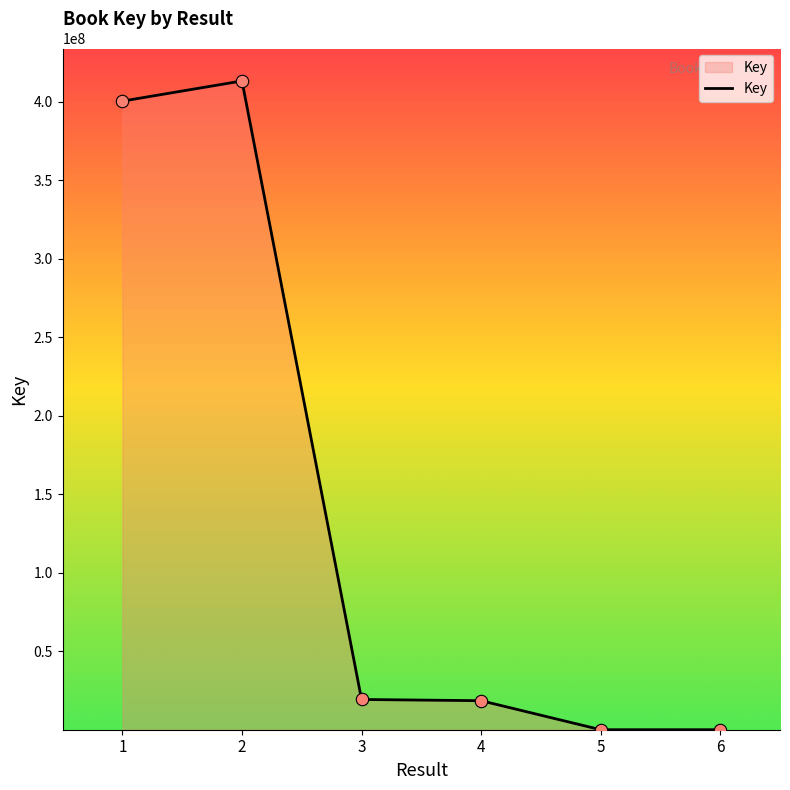

What is the change in value from 2 to 3?

-394022080